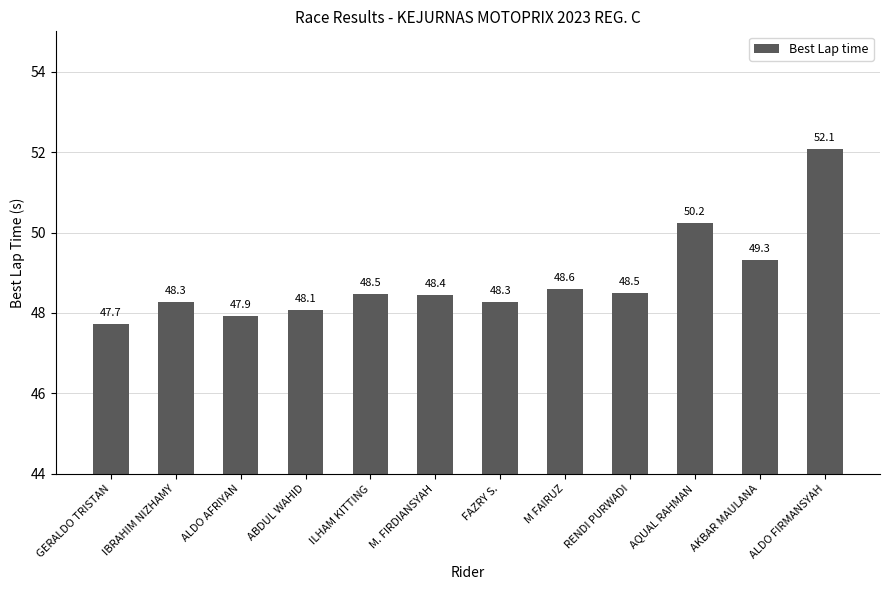

What is the label of the 8th bar from the left?

M FAIRUZ